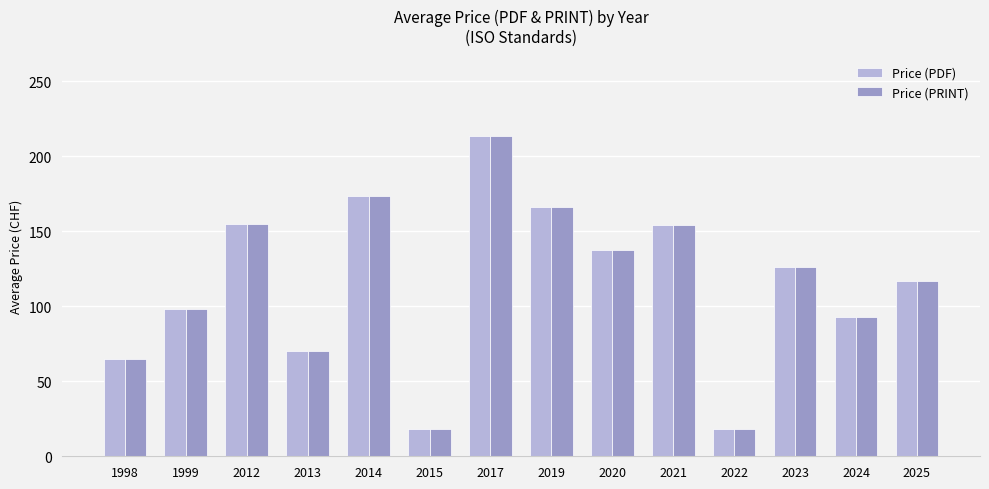

True or false: Price (PRINT) has a value of 122.1 at 2024.

False